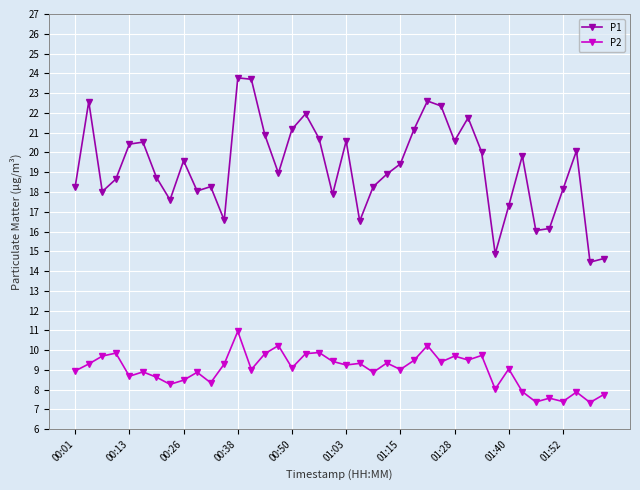

What is the greatest value displayed?

23.8